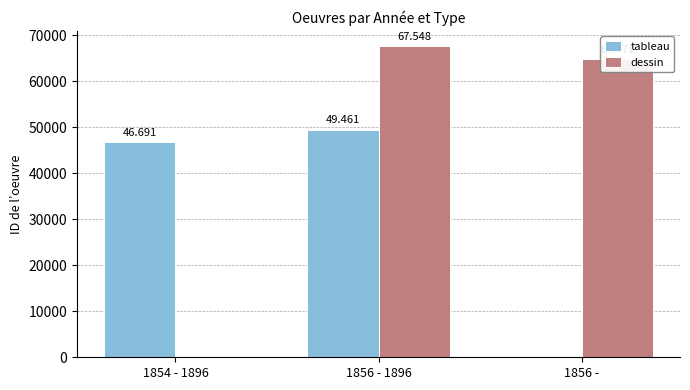

Where is dessin nearest to the value 33774?

1856 -